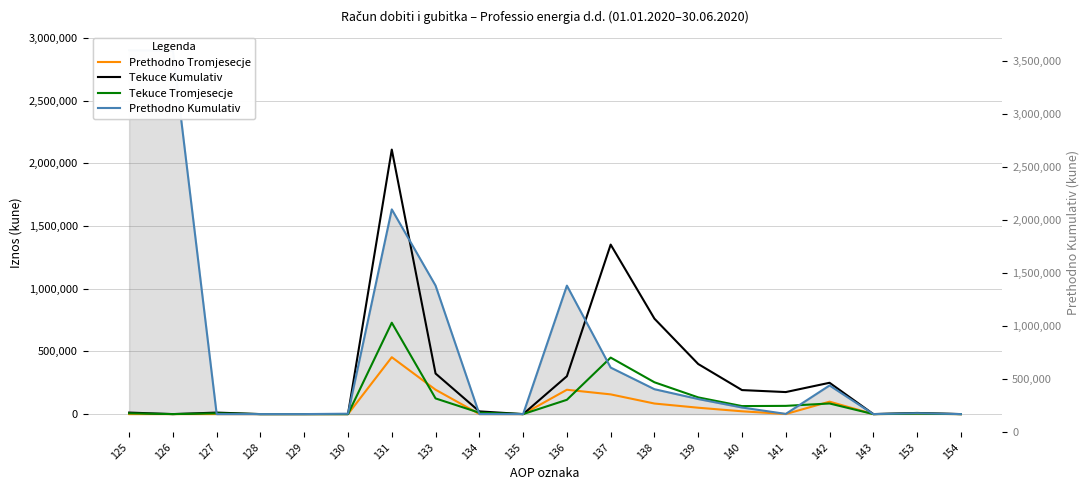

At which category is the sum across all series the highest?

131